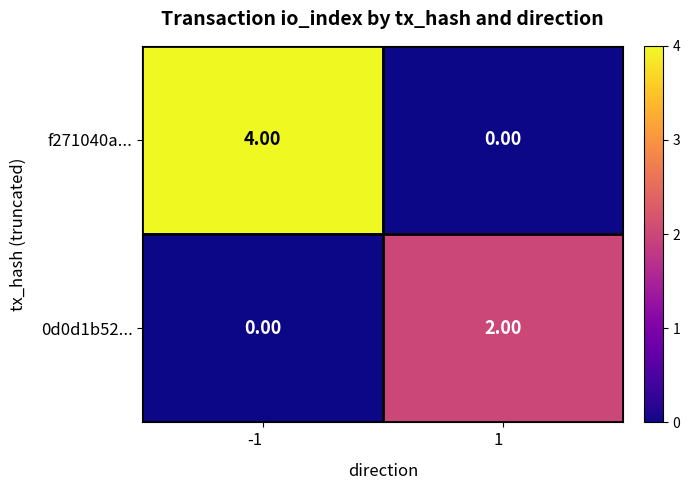

What is the difference between the f271040a... values at -1 and 1?

4